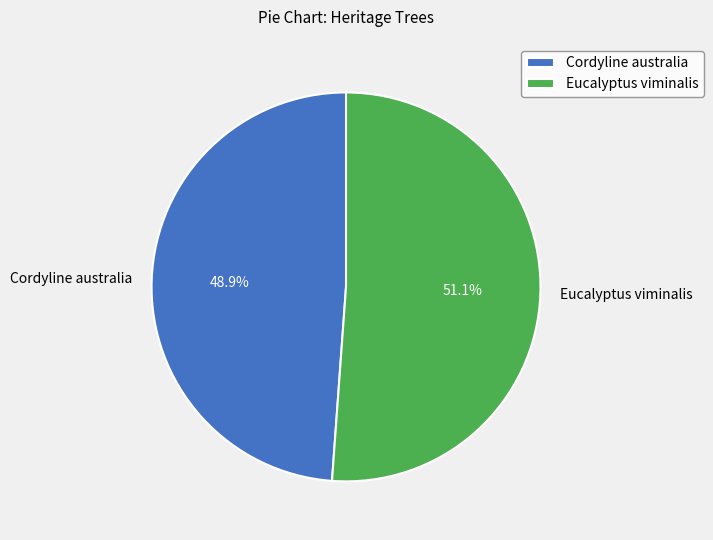

To the nearest percent, what is the average slice percentage?

50%